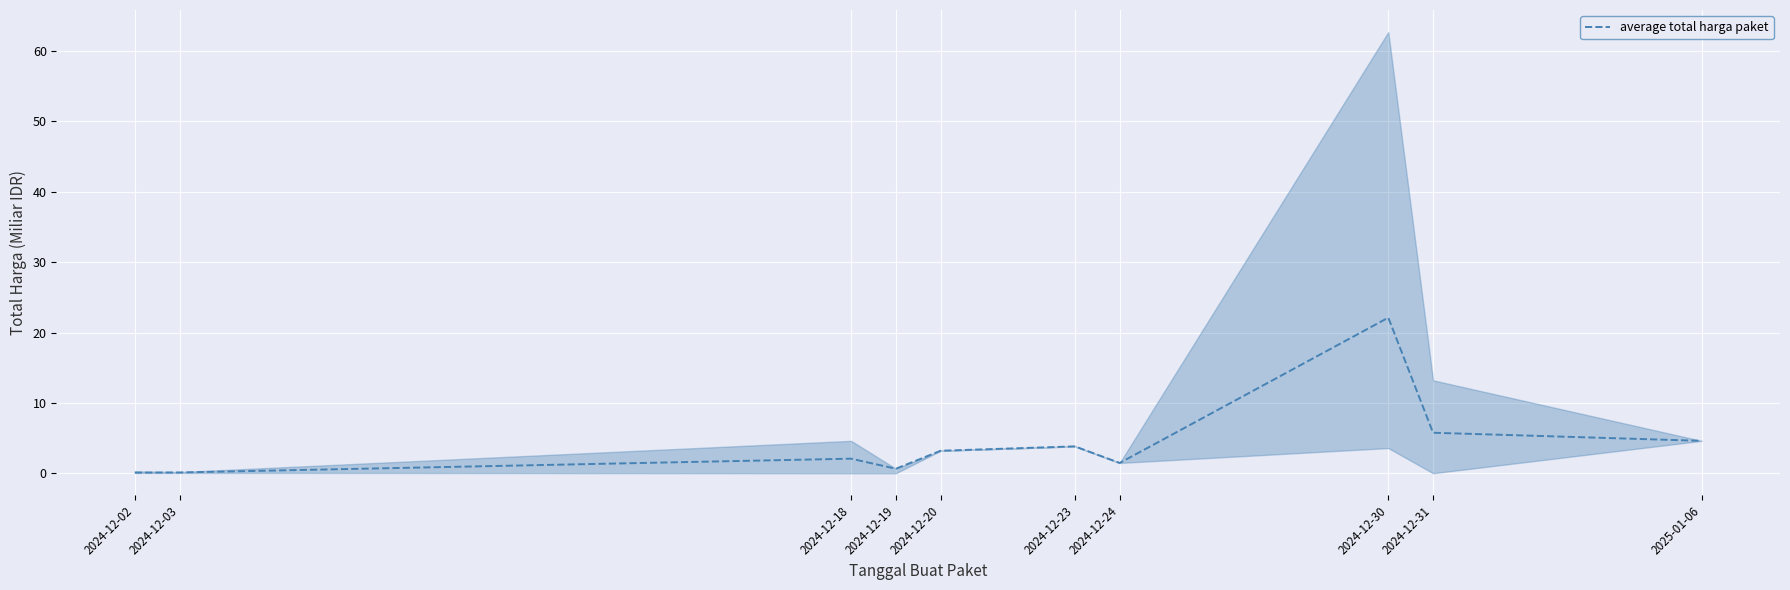

What position from the right is 2024-12-24?

4